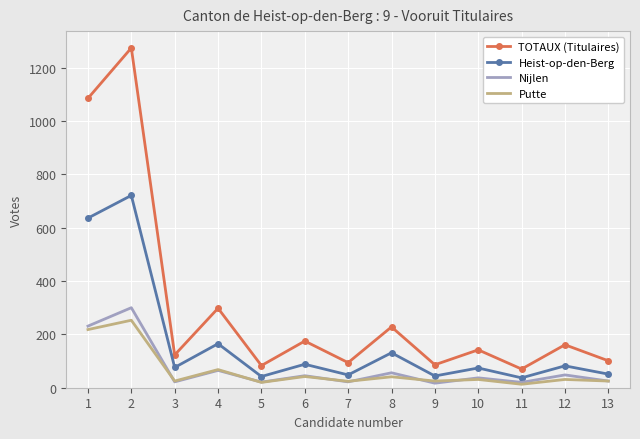

Rank the series by their maximum value, from highest to lowest.

TOTAUX (Titulaires), Heist-op-den-Berg, Nijlen, Putte